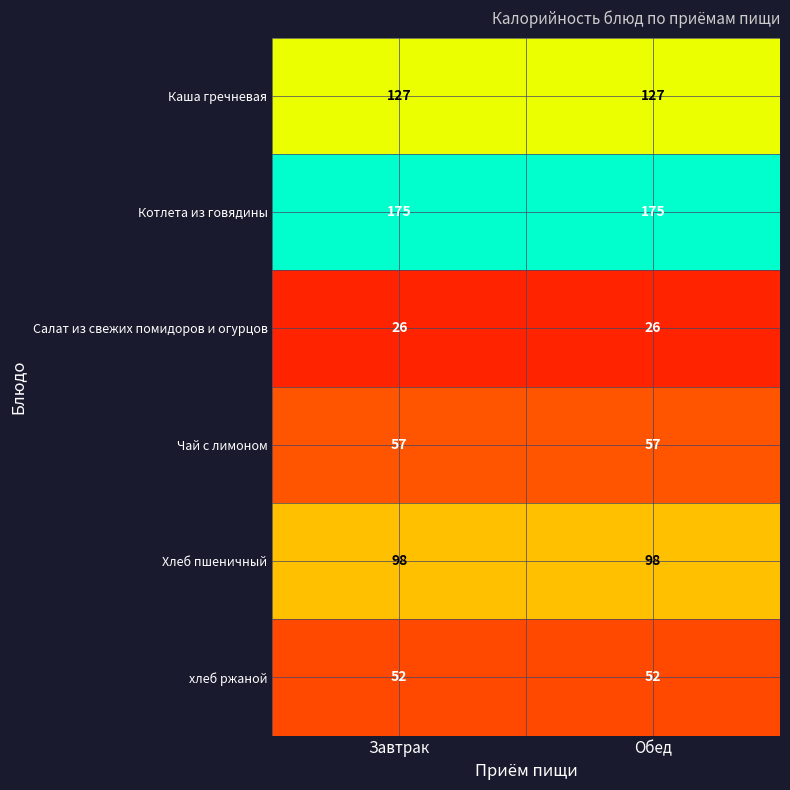

What is the maximum value shown in the chart?

175